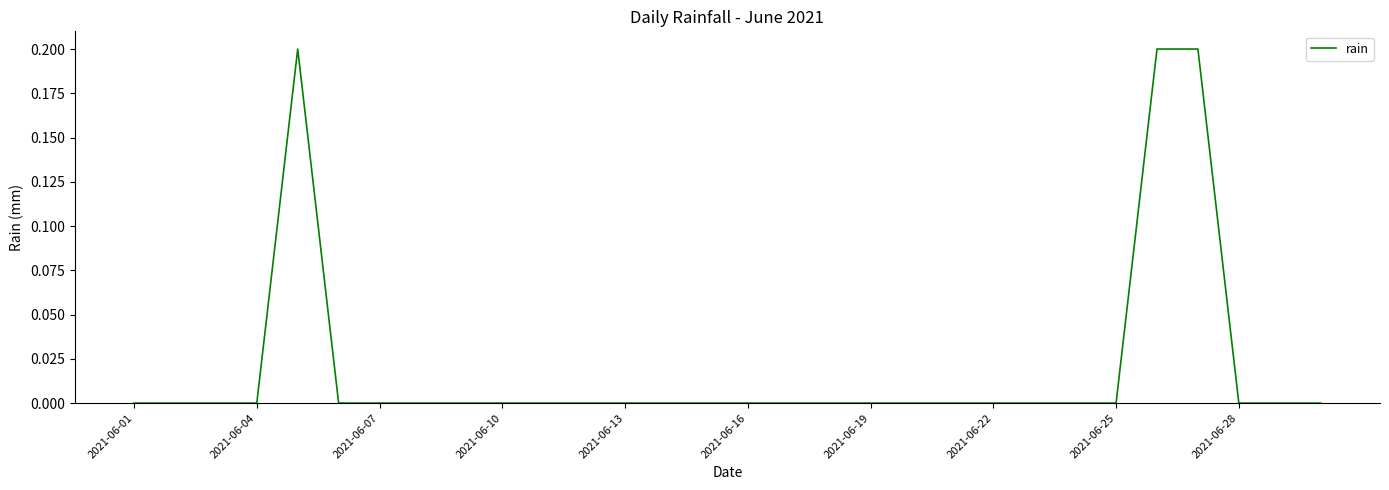

Does the chart display data point markers on the line(s)?

No